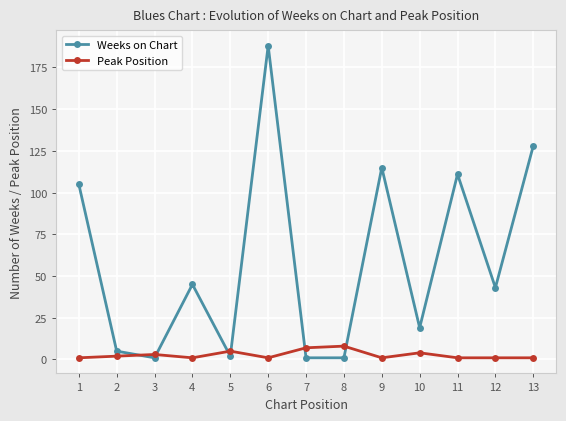

List the series in order of their peak value, highest first.

Weeks on Chart, Peak Position